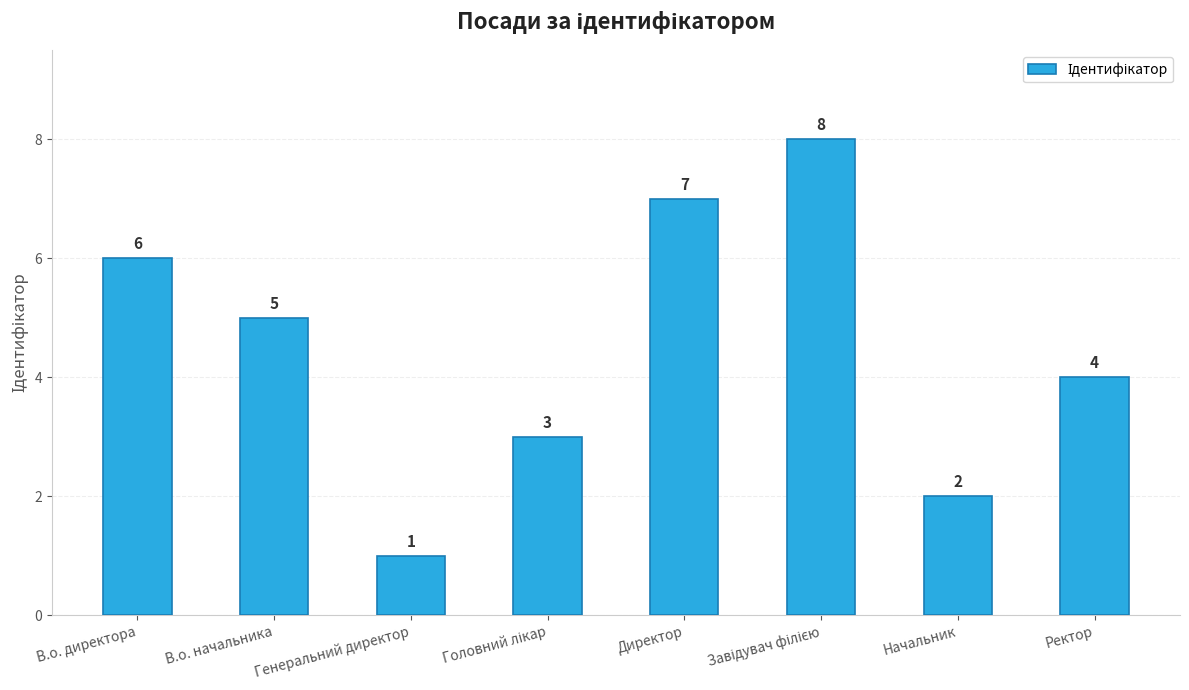

How many values are between 3 and 7?

5